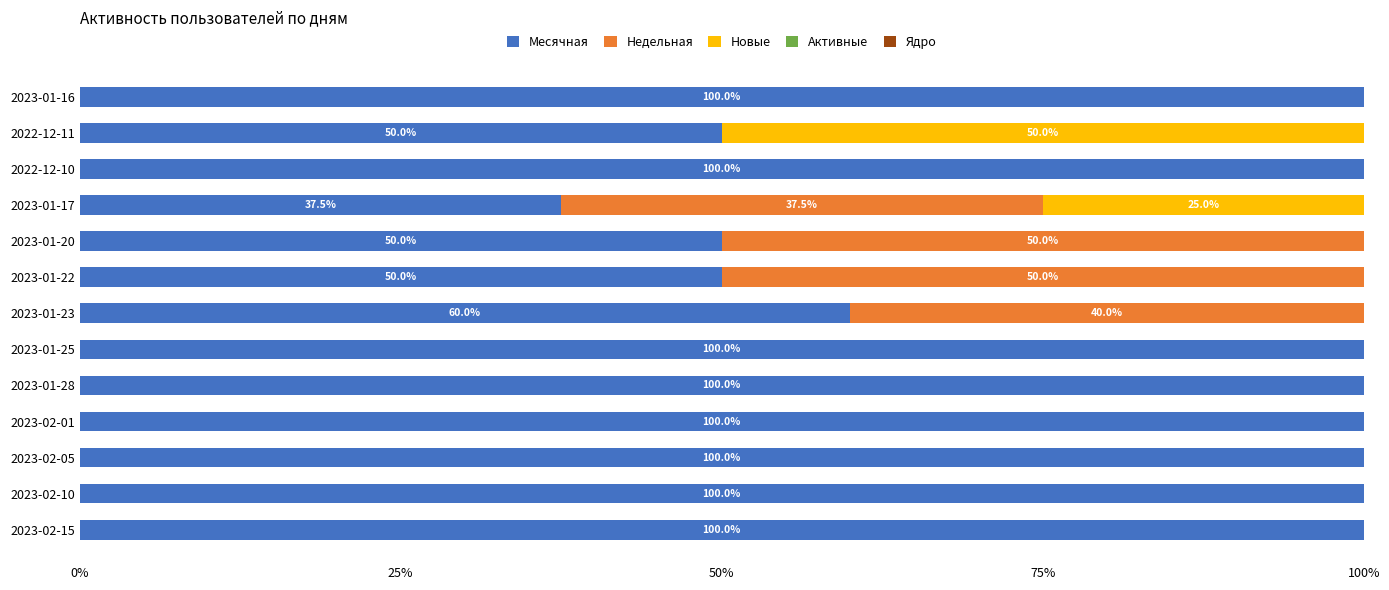

What is the sum of the Месячная values at 2022-12-10 and 2022-12-11?

150.0